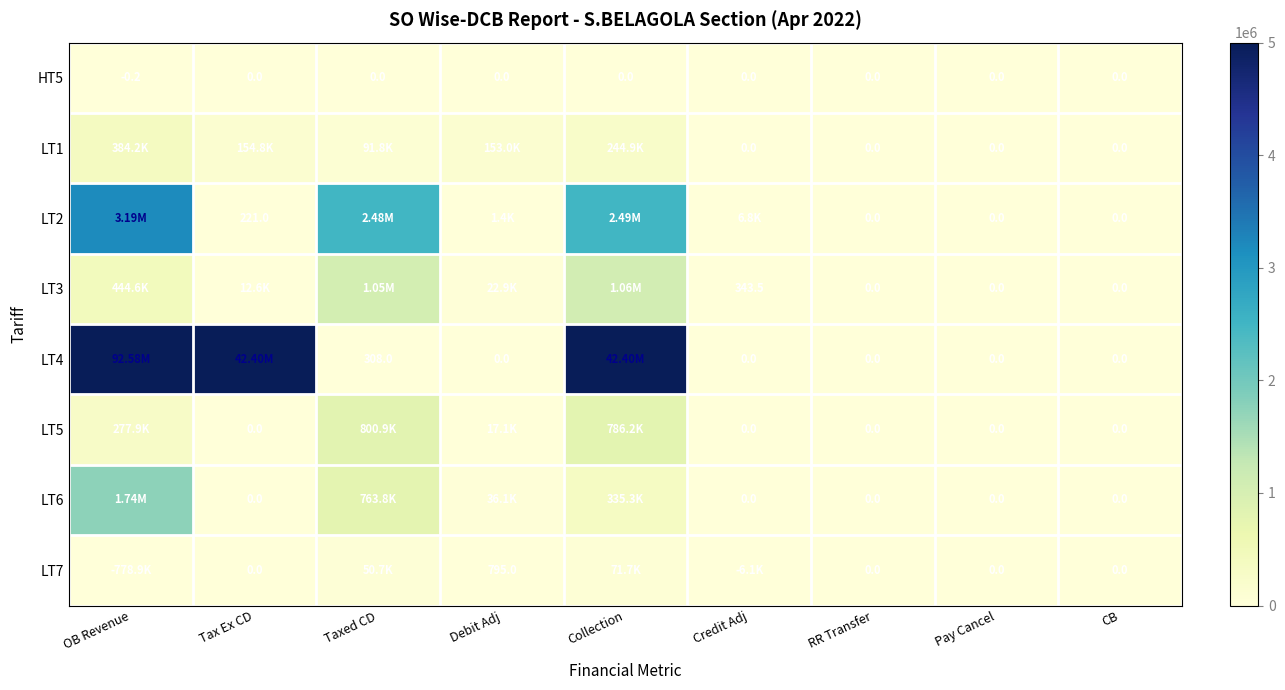

Count the number of categories in the chart.

9